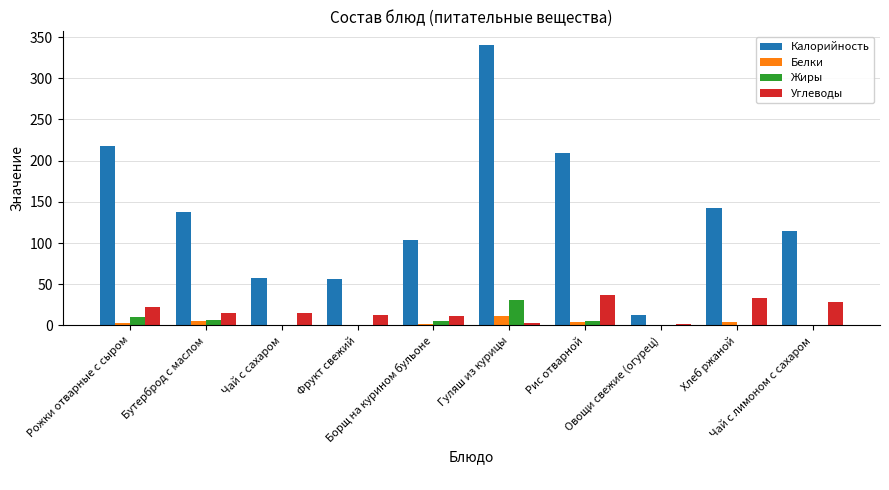

Is it true that Калорийность equals 211.6 at Гуляш из курицы?

False